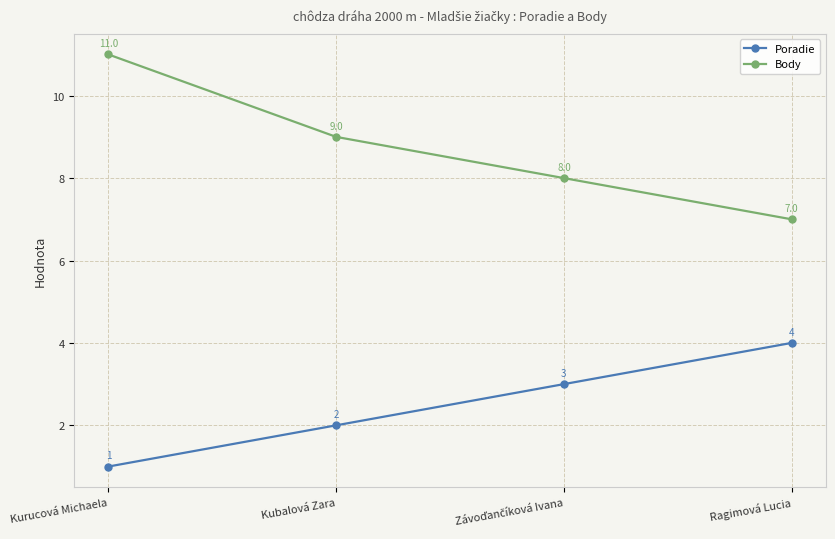

What is the label of the 1st point from the left?

Kurucová Michaela